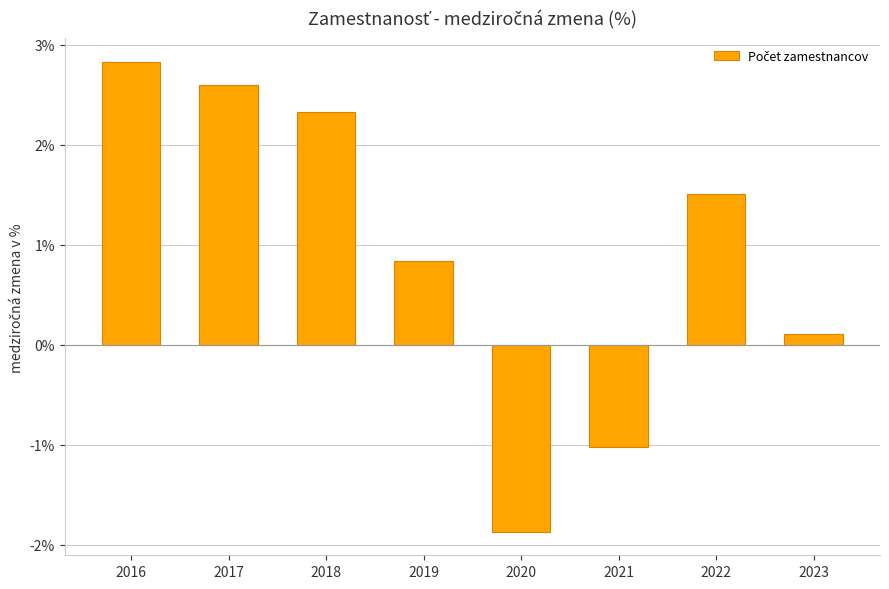

How many positive values are there?

6